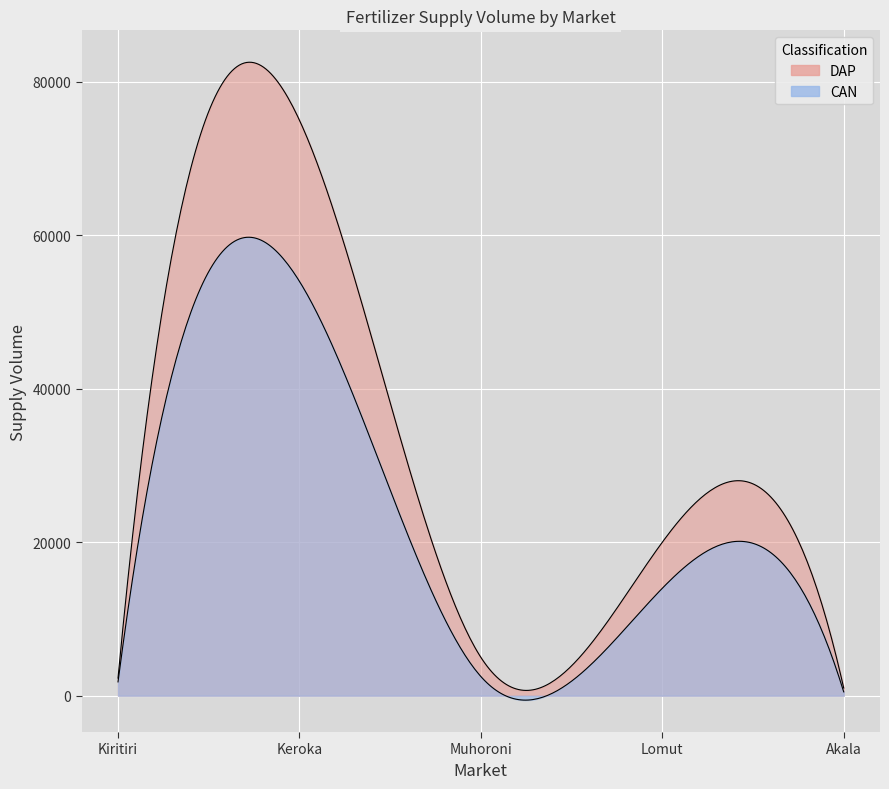

At which category is the sum across all series the highest?

Keroka